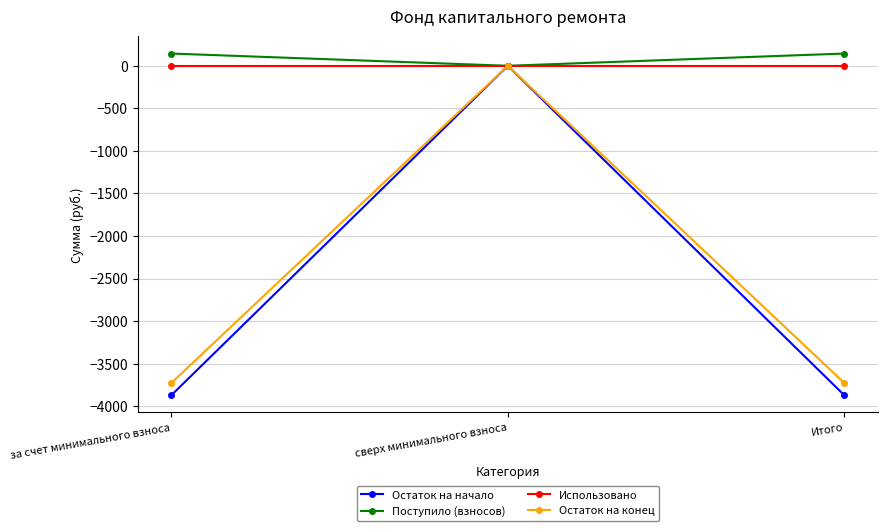

Which series has the largest total across all categories?

Поступило (взносов)